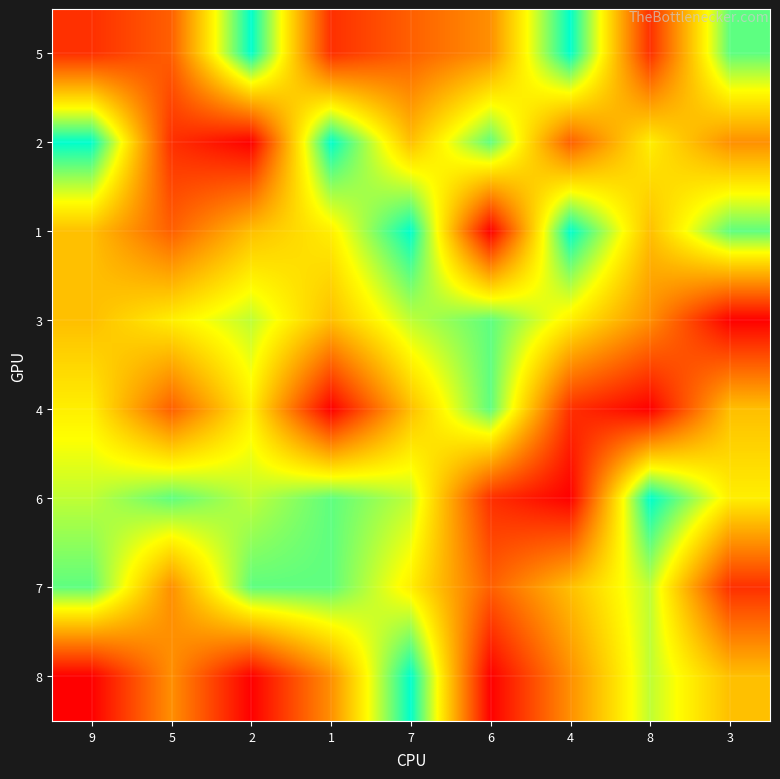

Which label corresponds to the largest value in the chart?

2